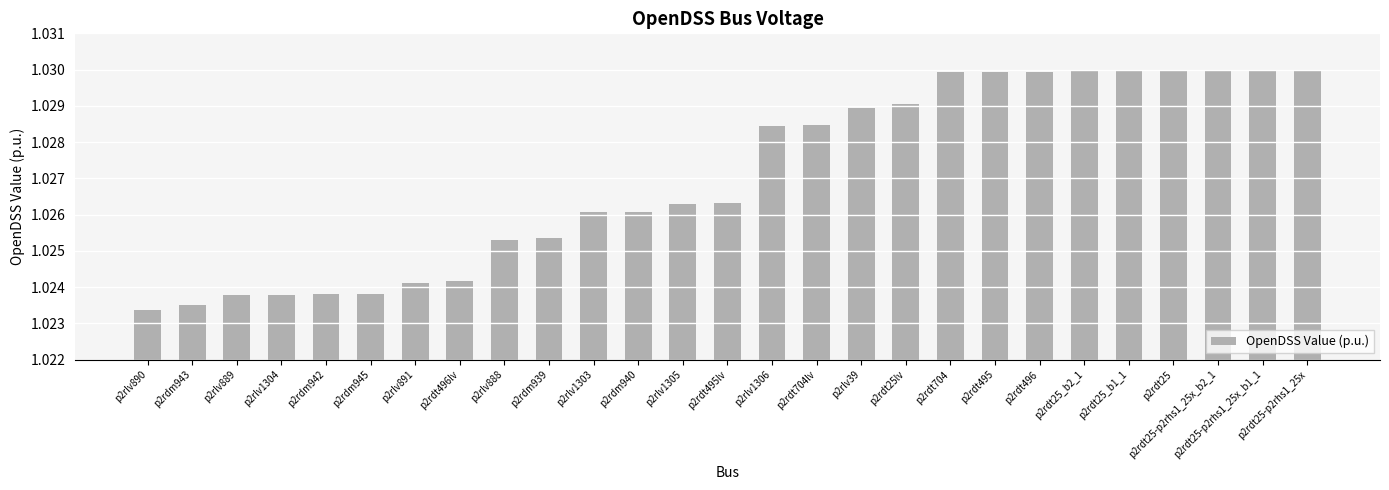

What is the sum of all values?

27.7